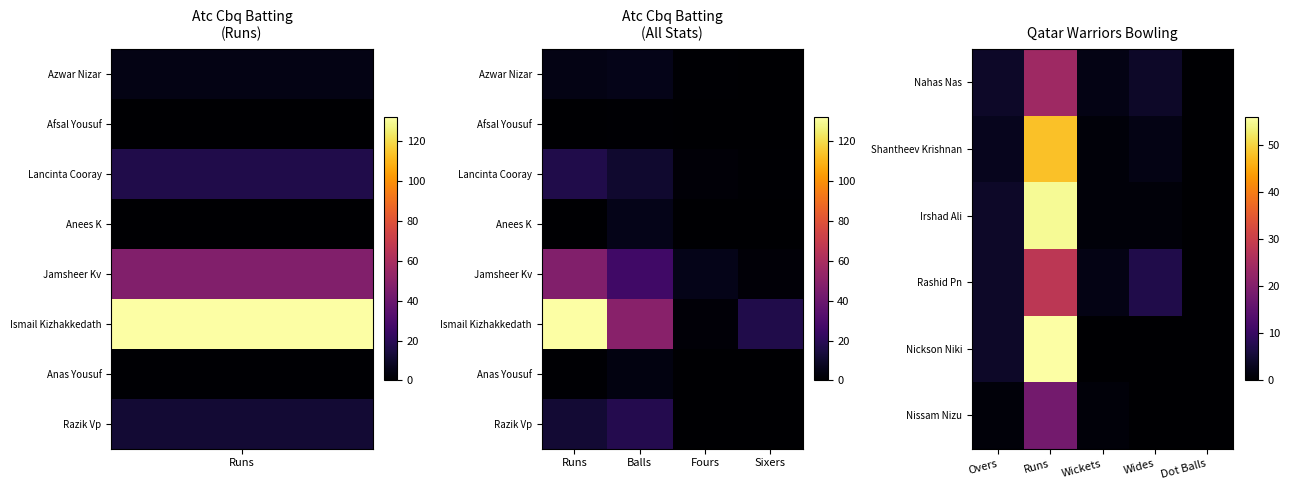

What is the average value of the Razik Vp series?

8